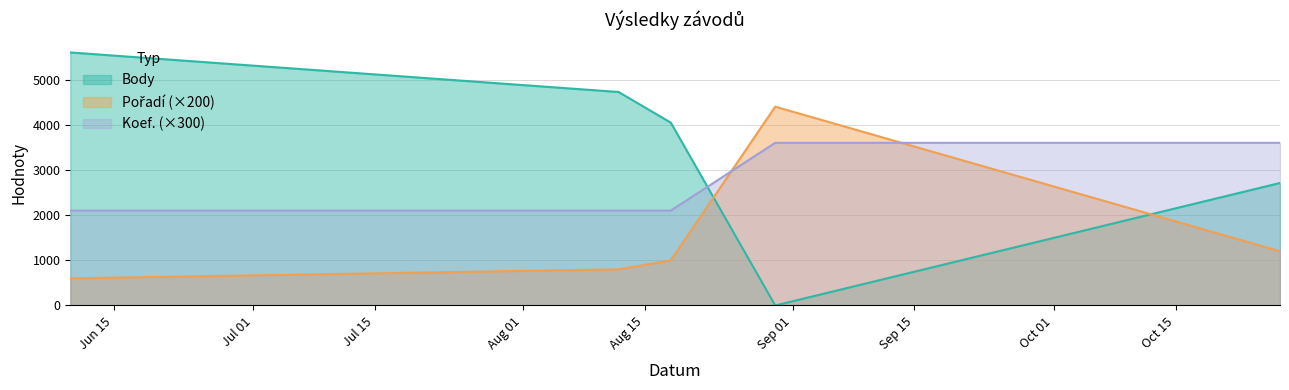

Is it true that Pořadí equals 333 at 2023-06-10?

False